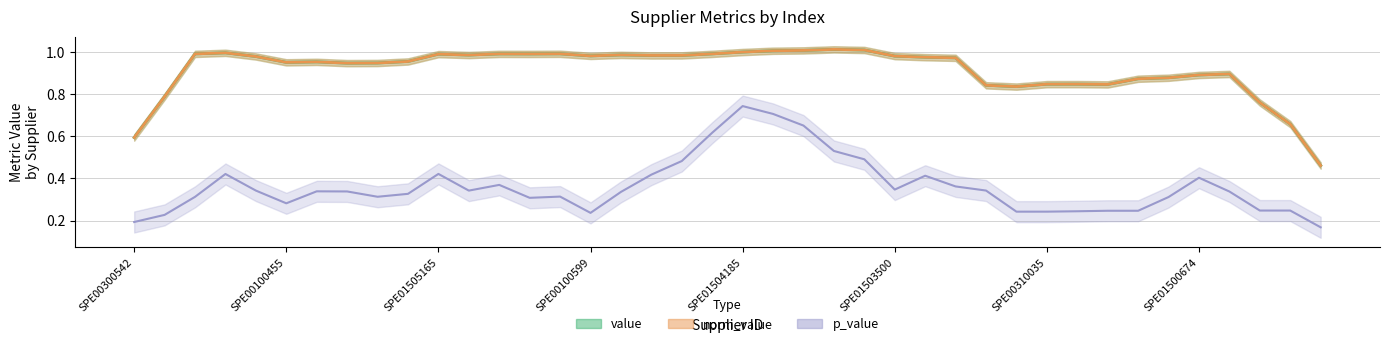

At how many categories does at least one series exceed 0?

40